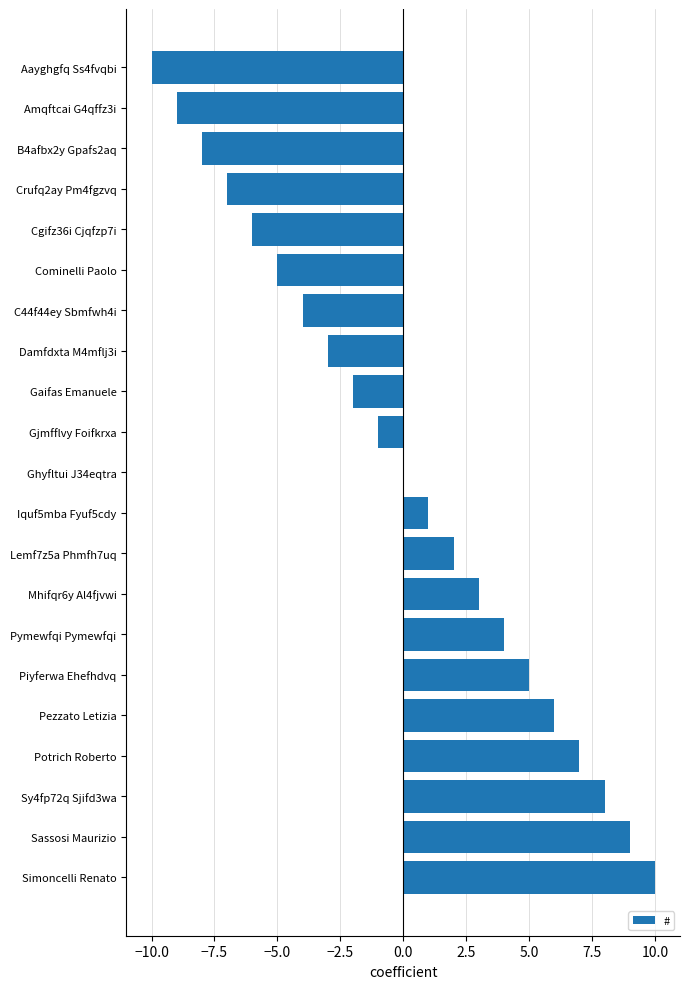

The chart shows a value of -7 at Cominelli Paolo. True or false?

False